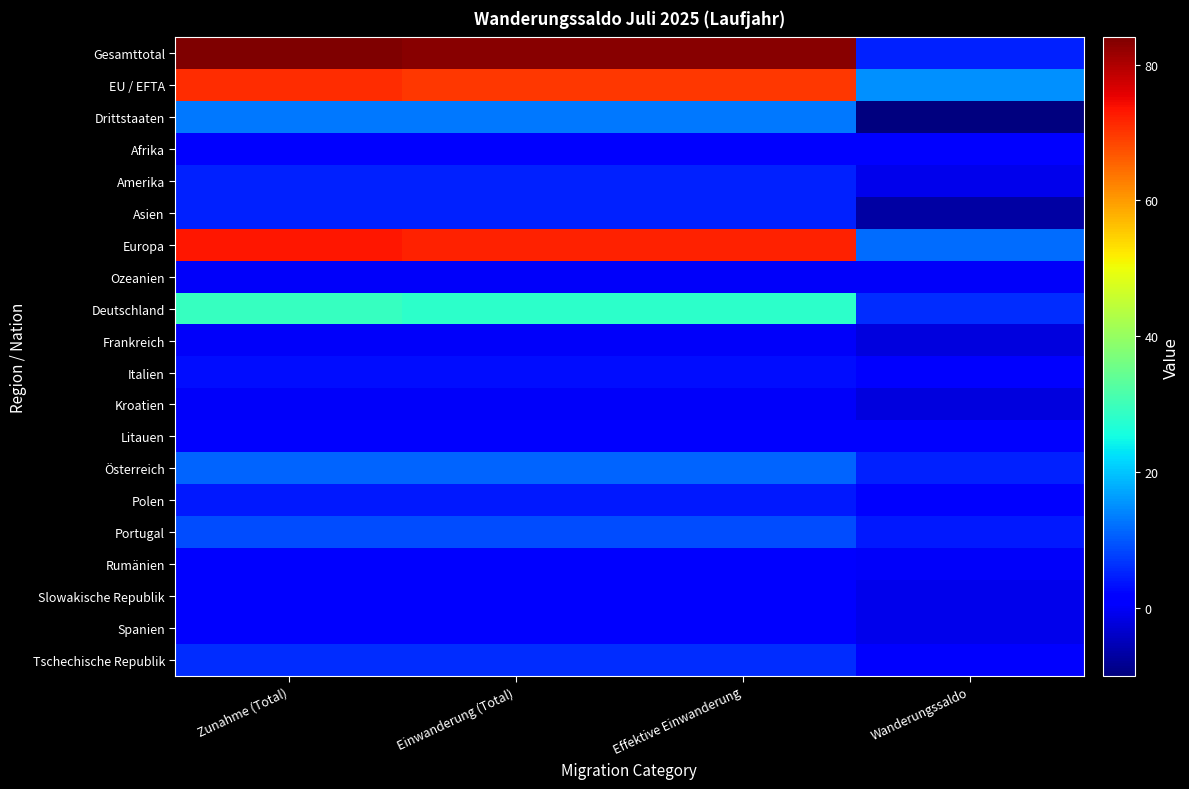

Reading left to right, transcribe all the data shown in this chart.

Gesamttotal: Zunahme (Total)=84	Einwanderung (Total)=83	Effektive Einwanderung=83	Wanderungssaldo=5
EU / EFTA: Zunahme (Total)=71	Einwanderung (Total)=70	Effektive Einwanderung=70	Wanderungssaldo=15
Drittstaaten: Zunahme (Total)=13	Einwanderung (Total)=13	Effektive Einwanderung=13	Wanderungssaldo=-10
Afrika: Zunahme (Total)=1	Einwanderung (Total)=1	Effektive Einwanderung=1	Wanderungssaldo=1
Amerika: Zunahme (Total)=5	Einwanderung (Total)=5	Effektive Einwanderung=5	Wanderungssaldo=-1
Asien: Zunahme (Total)=5	Einwanderung (Total)=5	Effektive Einwanderung=5	Wanderungssaldo=-7
Europa: Zunahme (Total)=73	Einwanderung (Total)=72	Effektive Einwanderung=72	Wanderungssaldo=12
Ozeanien: Zunahme (Total)=0	Einwanderung (Total)=0	Effektive Einwanderung=0	Wanderungssaldo=0
Deutschland: Zunahme (Total)=29	Einwanderung (Total)=28	Effektive Einwanderung=28	Wanderungssaldo=6
Frankreich: Zunahme (Total)=0	Einwanderung (Total)=0	Effektive Einwanderung=0	Wanderungssaldo=-2
Italien: Zunahme (Total)=3	Einwanderung (Total)=3	Effektive Einwanderung=3	Wanderungssaldo=2
Kroatien: Zunahme (Total)=0	Einwanderung (Total)=0	Effektive Einwanderung=0	Wanderungssaldo=-2
Litauen: Zunahme (Total)=2	Einwanderung (Total)=2	Effektive Einwanderung=2	Wanderungssaldo=2
Österreich: Zunahme (Total)=11	Einwanderung (Total)=11	Effektive Einwanderung=11	Wanderungssaldo=5
Polen: Zunahme (Total)=4	Einwanderung (Total)=4	Effektive Einwanderung=4	Wanderungssaldo=1
Portugal: Zunahme (Total)=9	Einwanderung (Total)=9	Effektive Einwanderung=9	Wanderungssaldo=4
Rumänien: Zunahme (Total)=1	Einwanderung (Total)=1	Effektive Einwanderung=1	Wanderungssaldo=0
Slowakische Republik: Zunahme (Total)=1	Einwanderung (Total)=1	Effektive Einwanderung=1	Wanderungssaldo=-1
Spanien: Zunahme (Total)=2	Einwanderung (Total)=2	Effektive Einwanderung=2	Wanderungssaldo=-1
Tschechische Republik: Zunahme (Total)=6	Einwanderung (Total)=6	Effektive Einwanderung=6	Wanderungssaldo=2